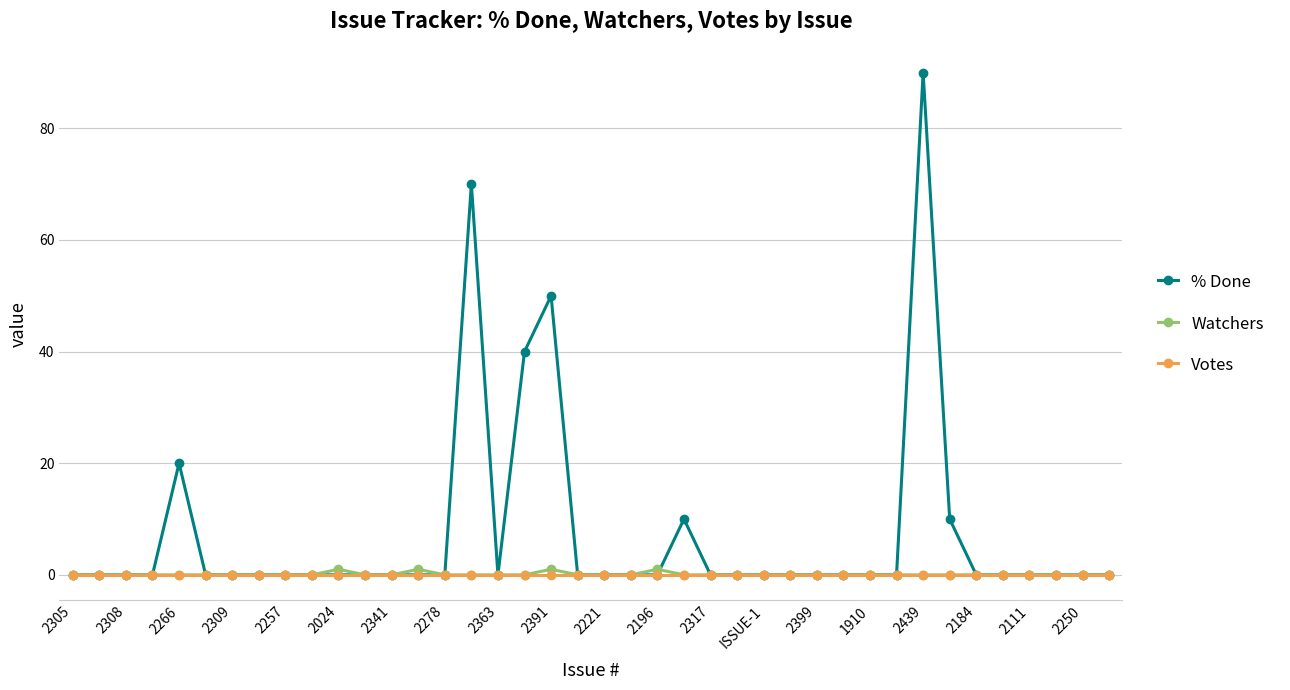

Which series has the largest total across all categories?

% Done